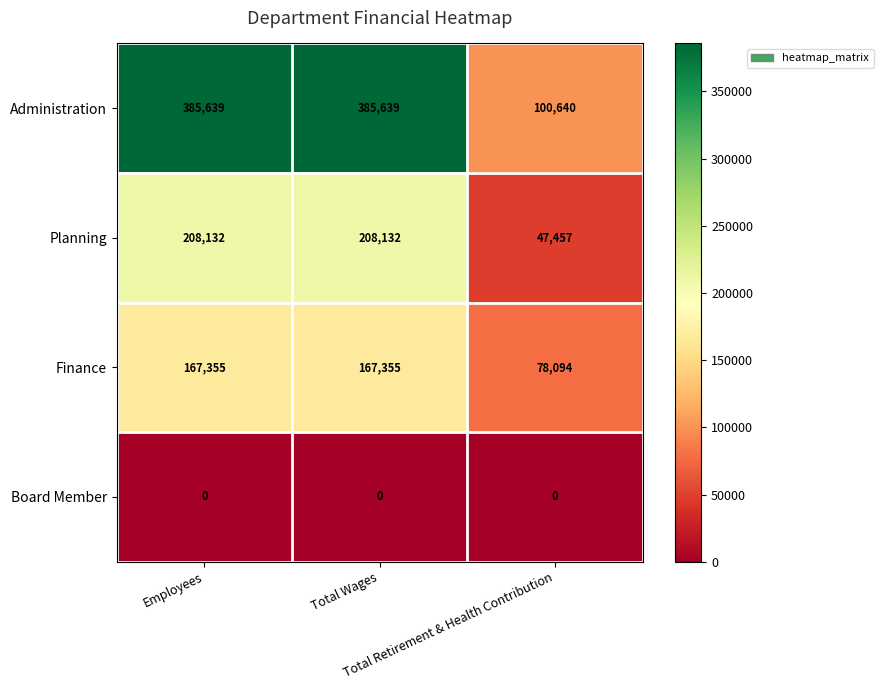

What is the lowest value of the Administration series?

100640